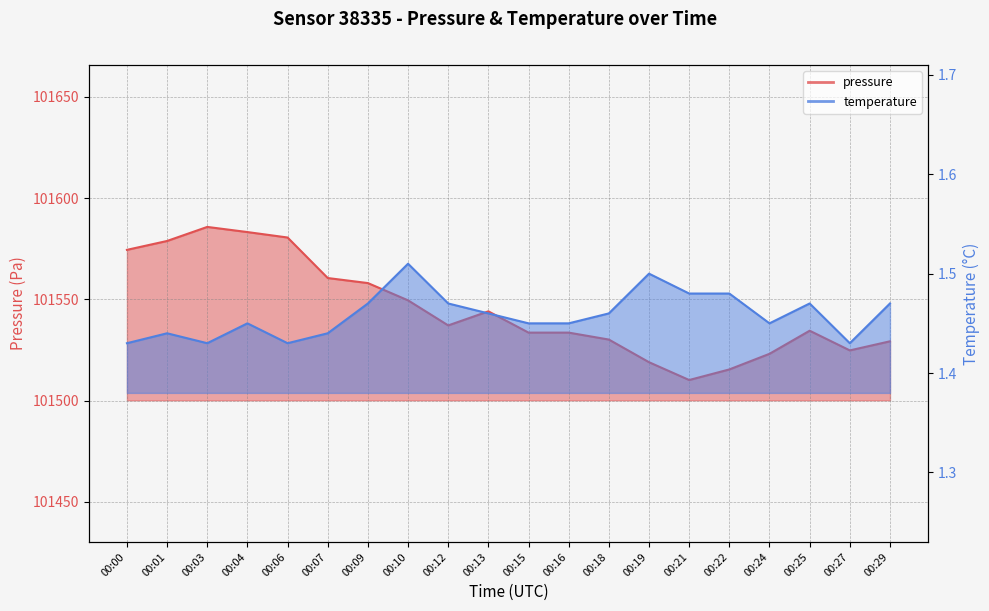

Which series changed the most between 00:09 and 00:27?

pressure